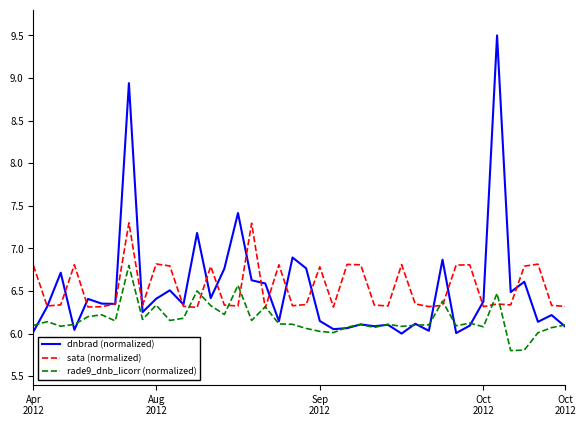

What is the maximum value shown in the chart?

9.5